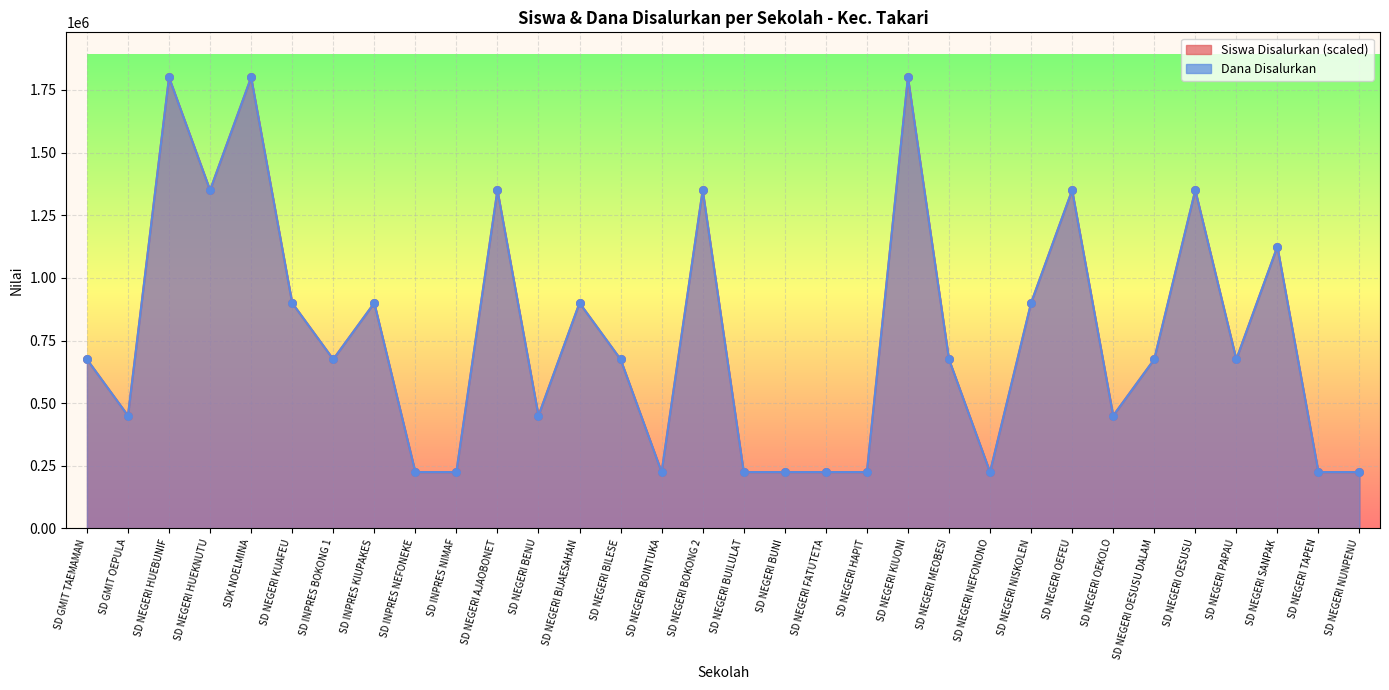

What is the total value across all series at SD NEGERI AJAOBONET?

2700000